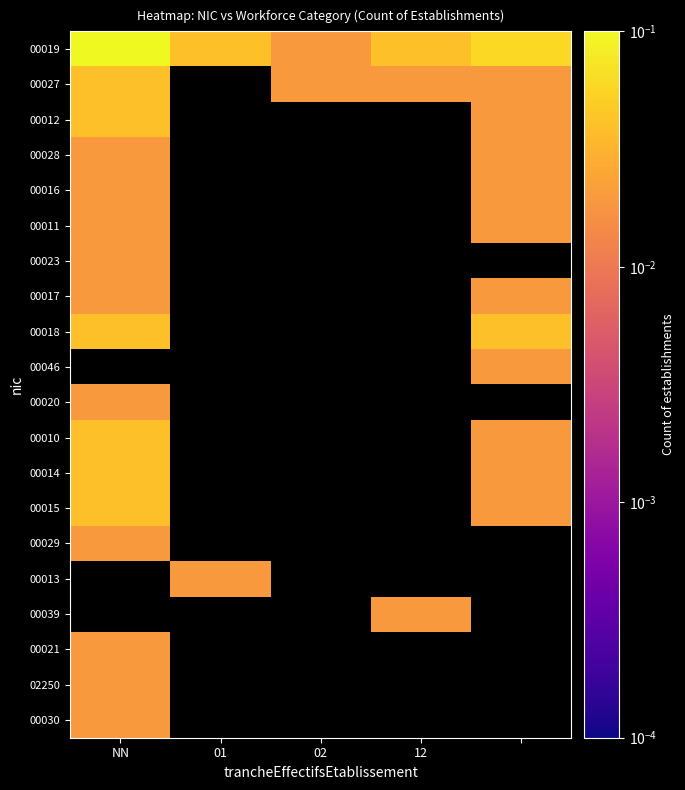

How many positive values does the 00021 series have?

1